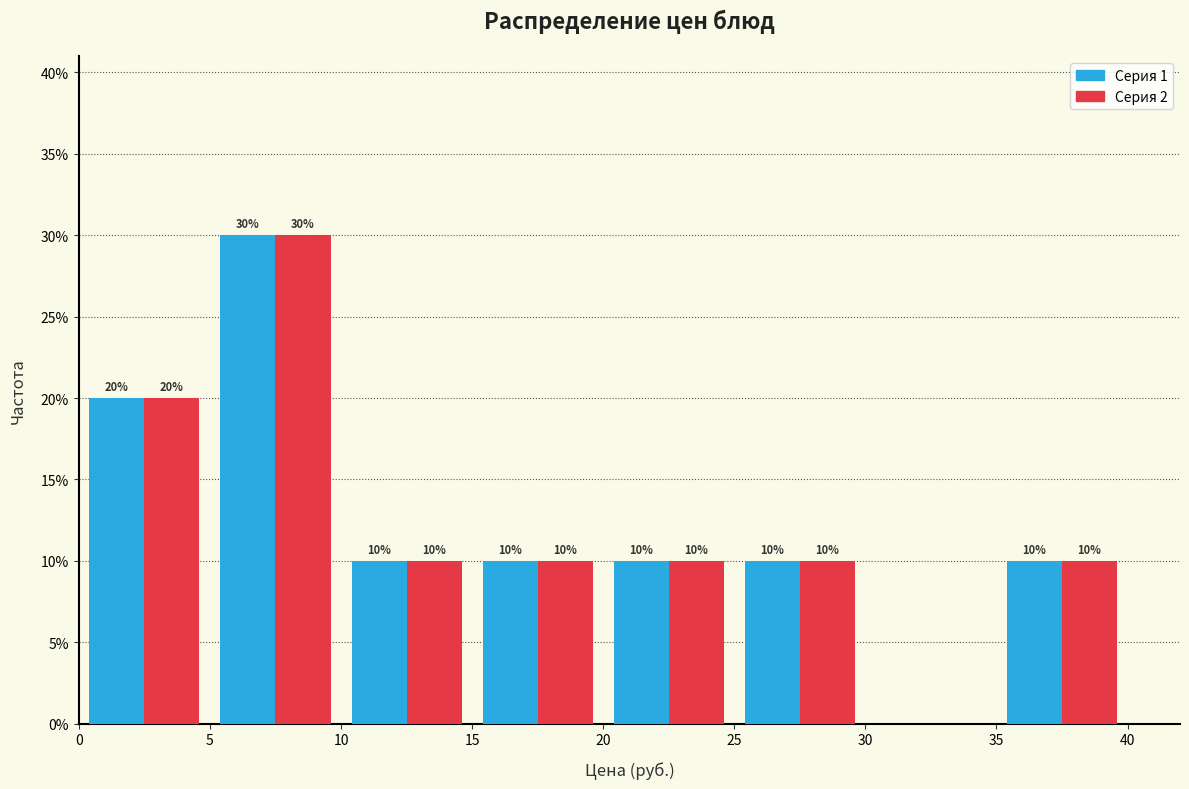

In the Серия 2 series, which range on the x-axis has the tallest bar?

5 to 10